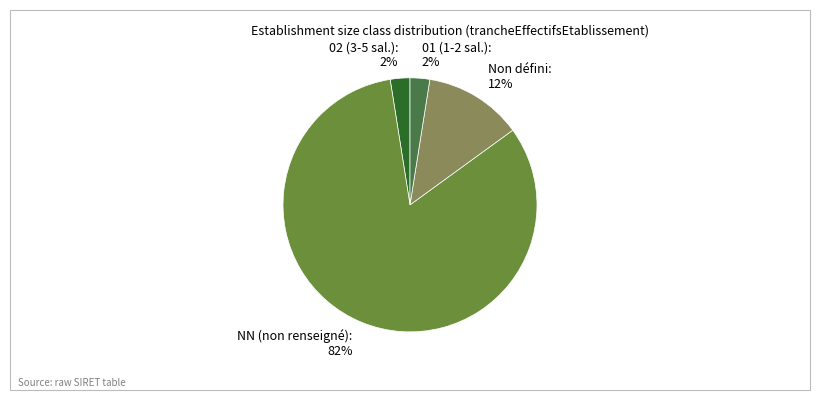

How many segments does this pie chart have?

4